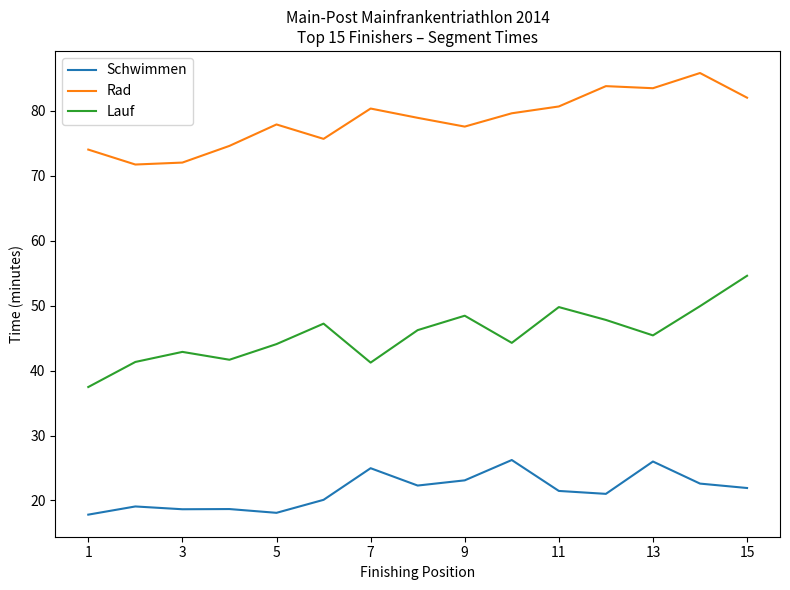

List the series in order of their overall mean, highest first.

Rad, Lauf, Schwimmen